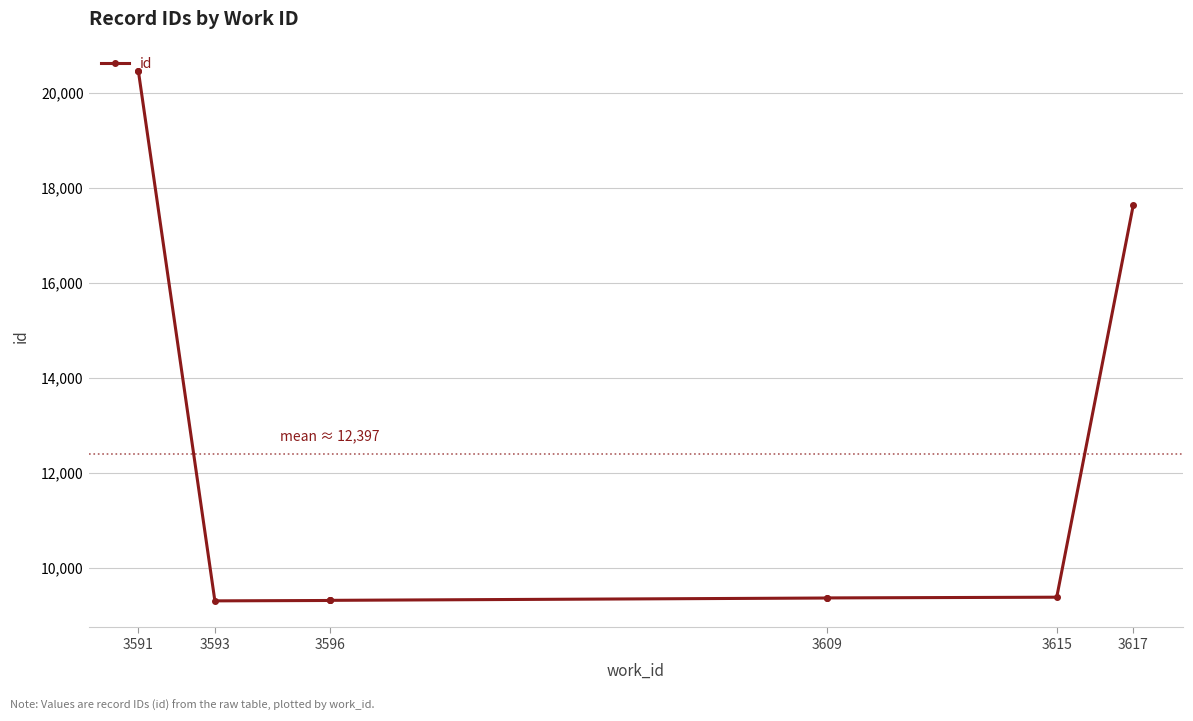

How many values exceed 9373?

4